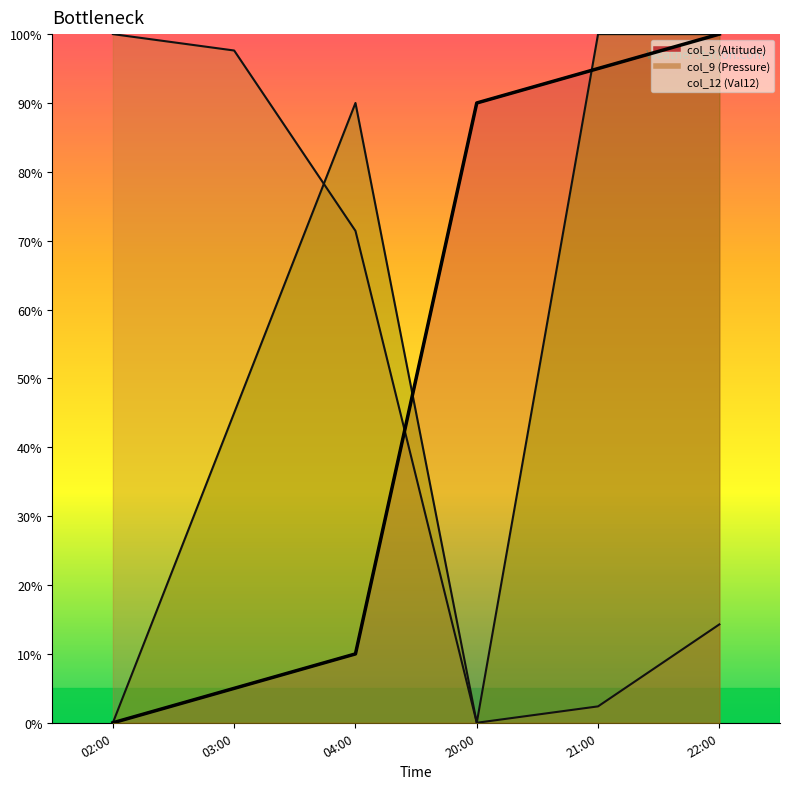

Read the value at 04:00.

10